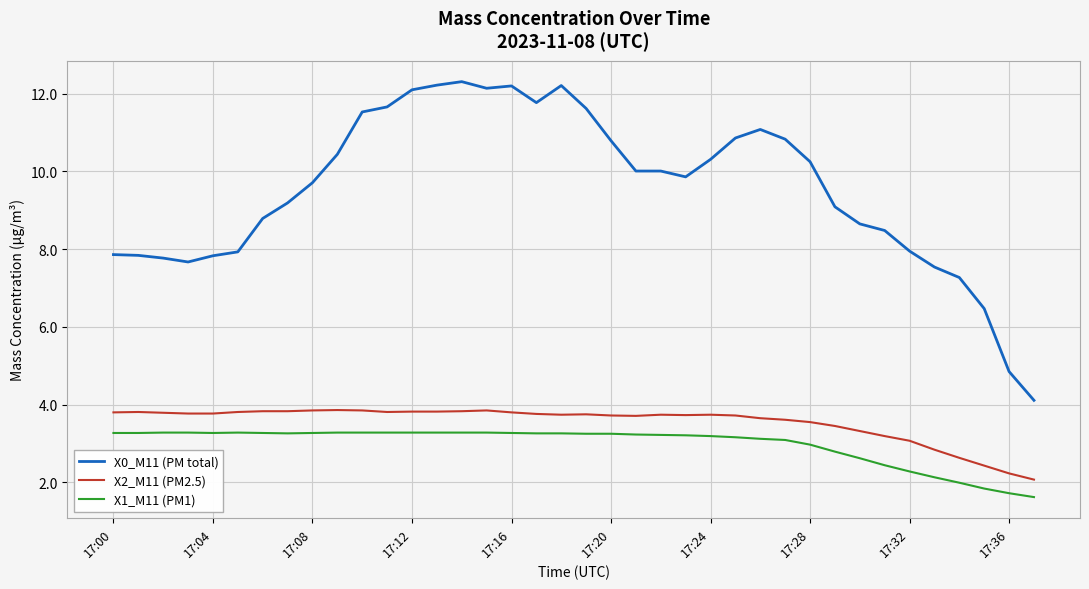

Which series has the largest range (max minus min)?

X0_M11 (PM total)